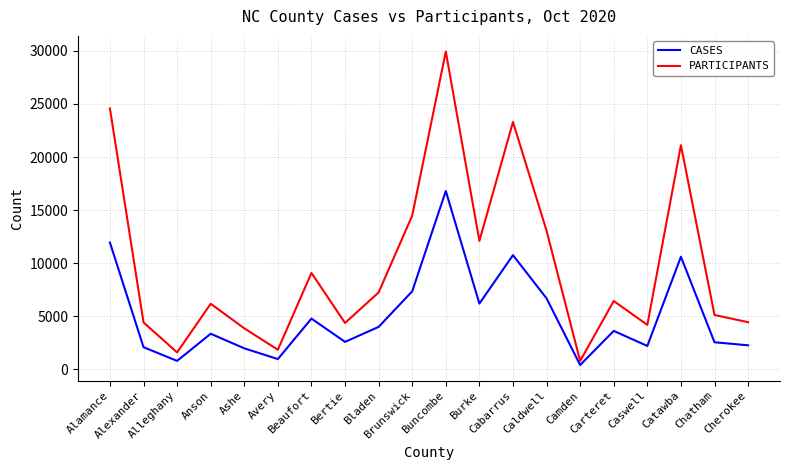

What position from the right is Camden?

6